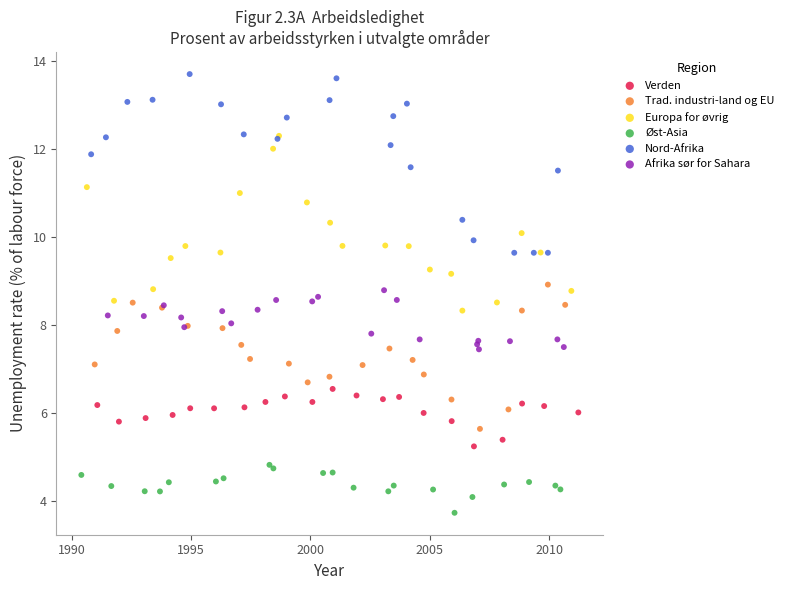

Which series reaches the maximum Y coordinate?

Nord-Afrika